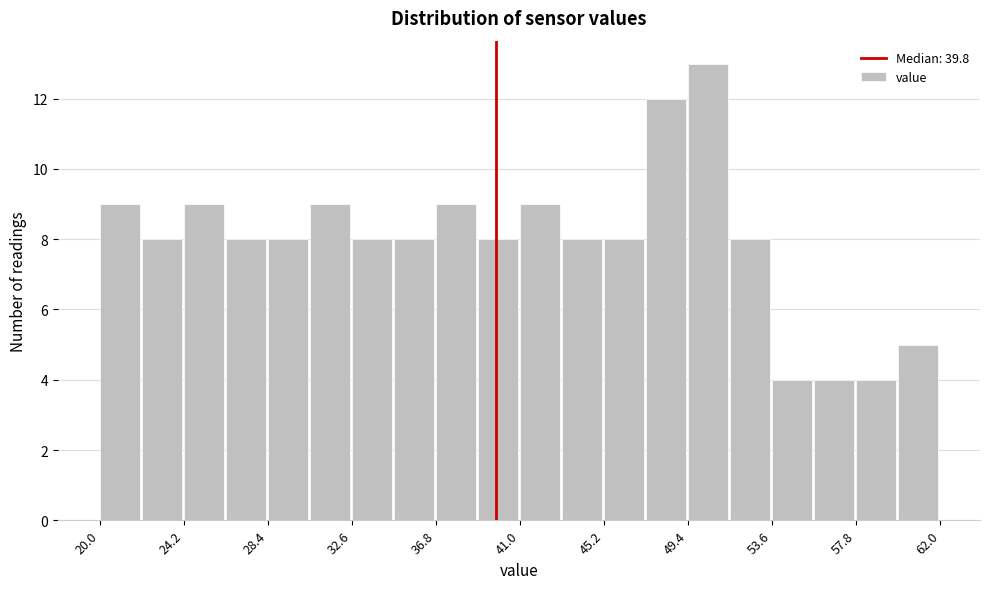

What is the height of the bar covering 24.2 to 26.3 on the x-axis? Neither the bar edges nor the heights are printed on the chart, so give them approximately, as read against the axes.

9